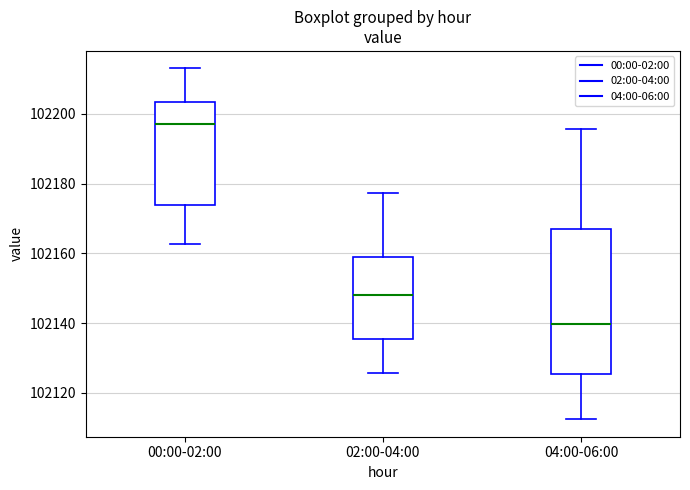

Where does the lower whisker of the box for 02:00-04:00 end on the y-axis? The values are not printed on the chart, so give them approximately, as read against the axis.

102126